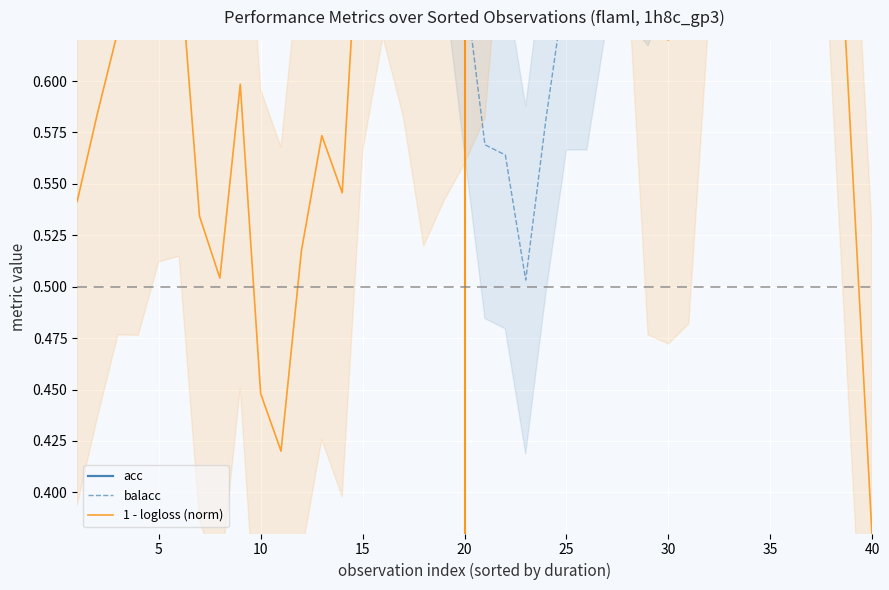

What is the approximate value of acc at 10?

0.8